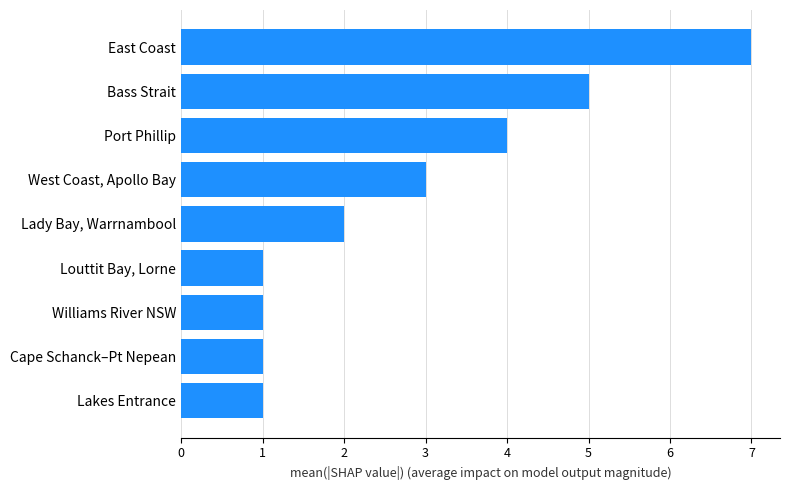

What is the maximum value shown in the chart?

7